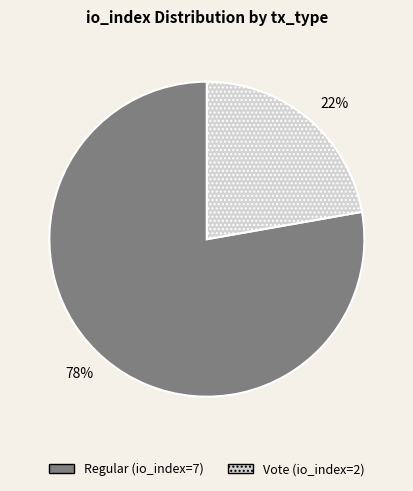

Is it true that Vote (io_index=2) is 22% of the pie?

True